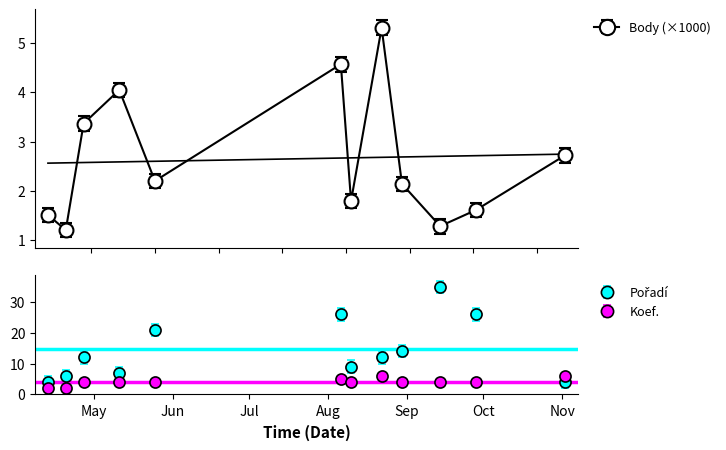

What is the highest value of the Pořadí series?

35.0